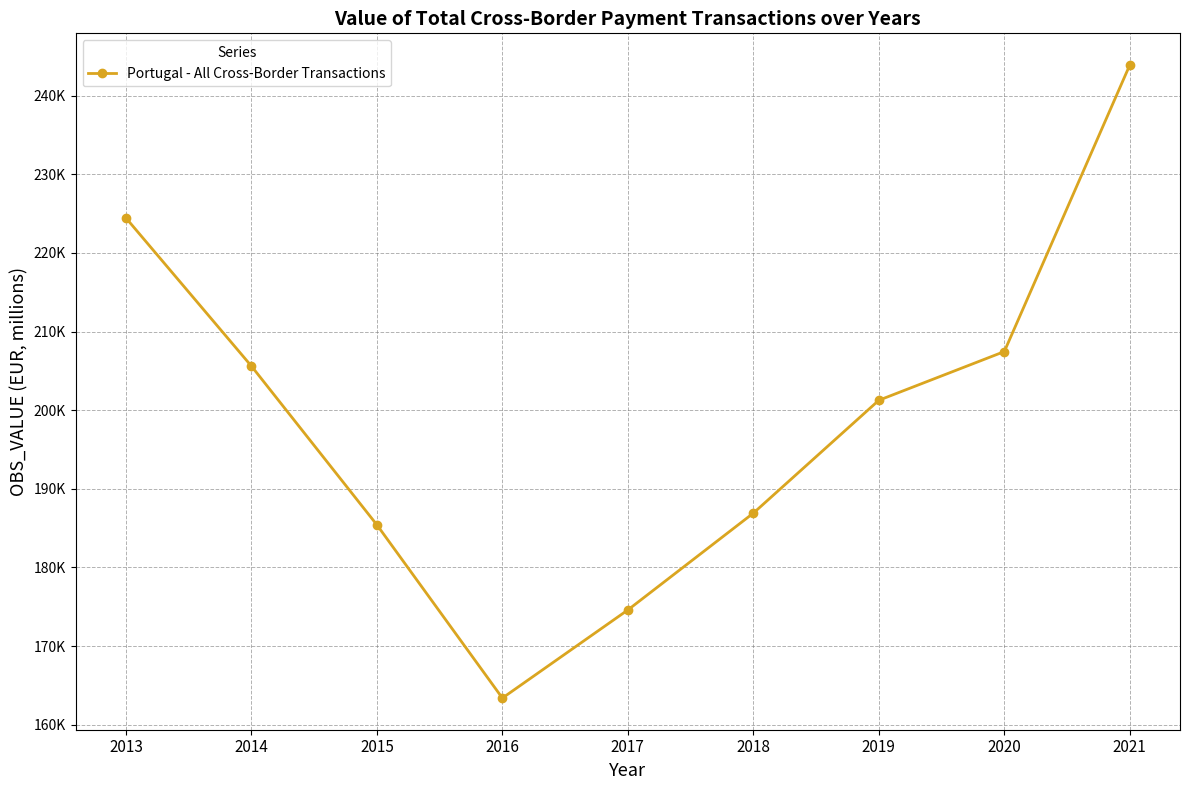

The chart shows a value of 129964.9 at 2021. True or false?

False